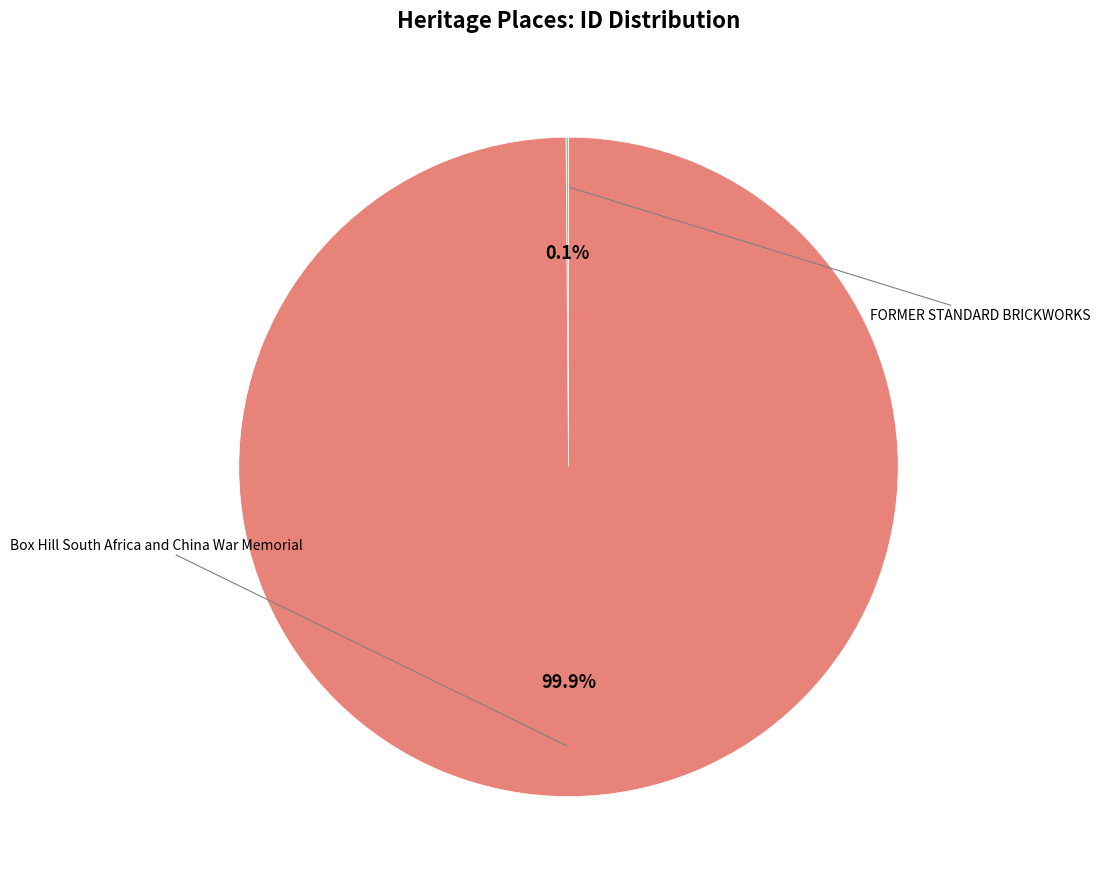

Is there a majority slice in this chart?

Yes